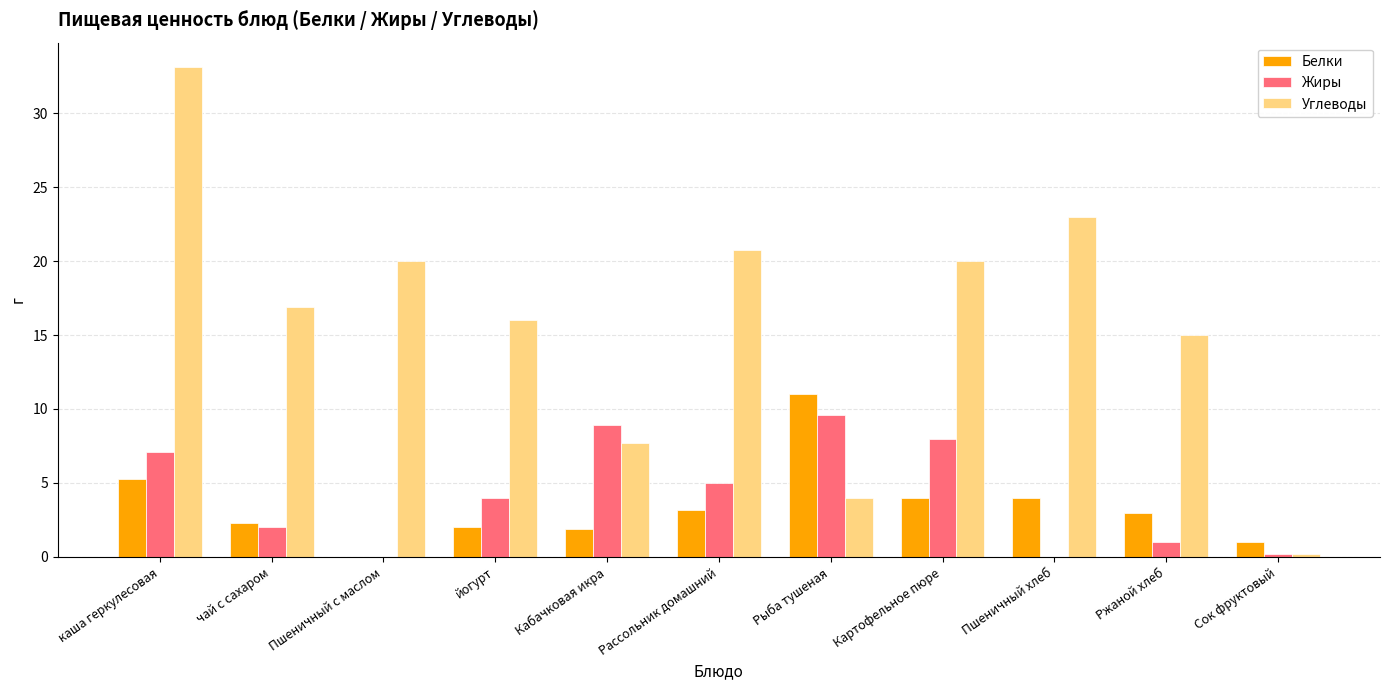

What is the difference between the Углеводы values at Рассольник домашний and Сок фруктовый?

20.5